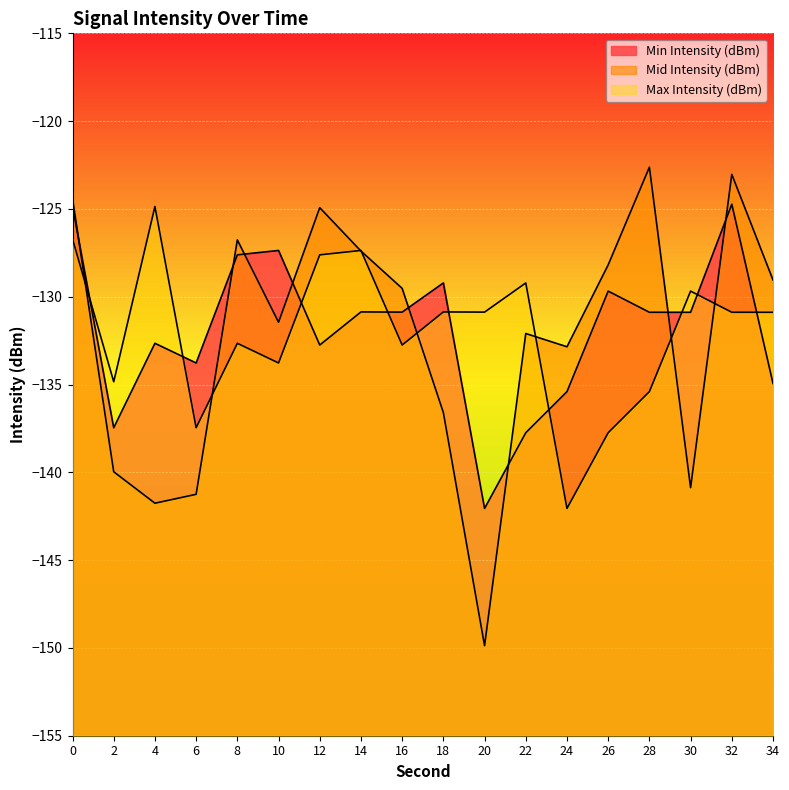

What is the average value of the Min Intensity (dBm) series?

-131.9